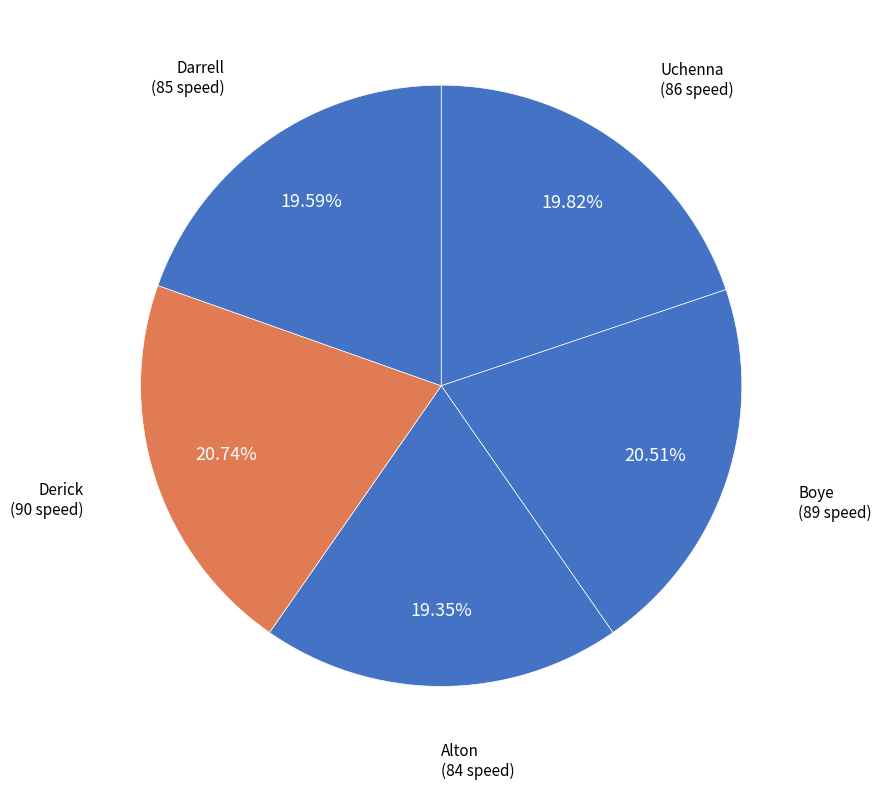

To the nearest percent, what is the average slice percentage?

20%